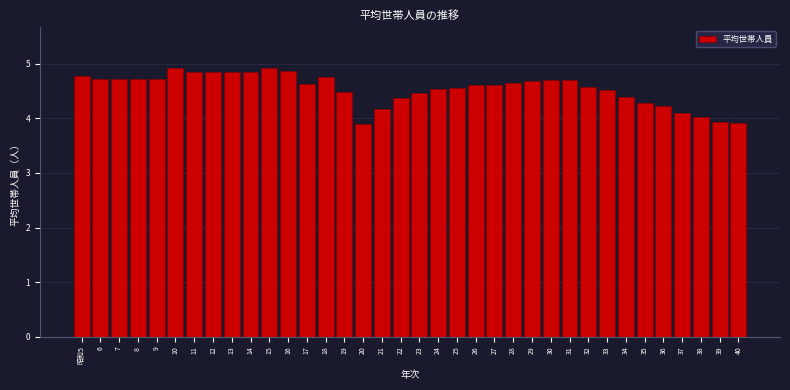

What is the ratio of the value at 12 to the value at 32?

1.1